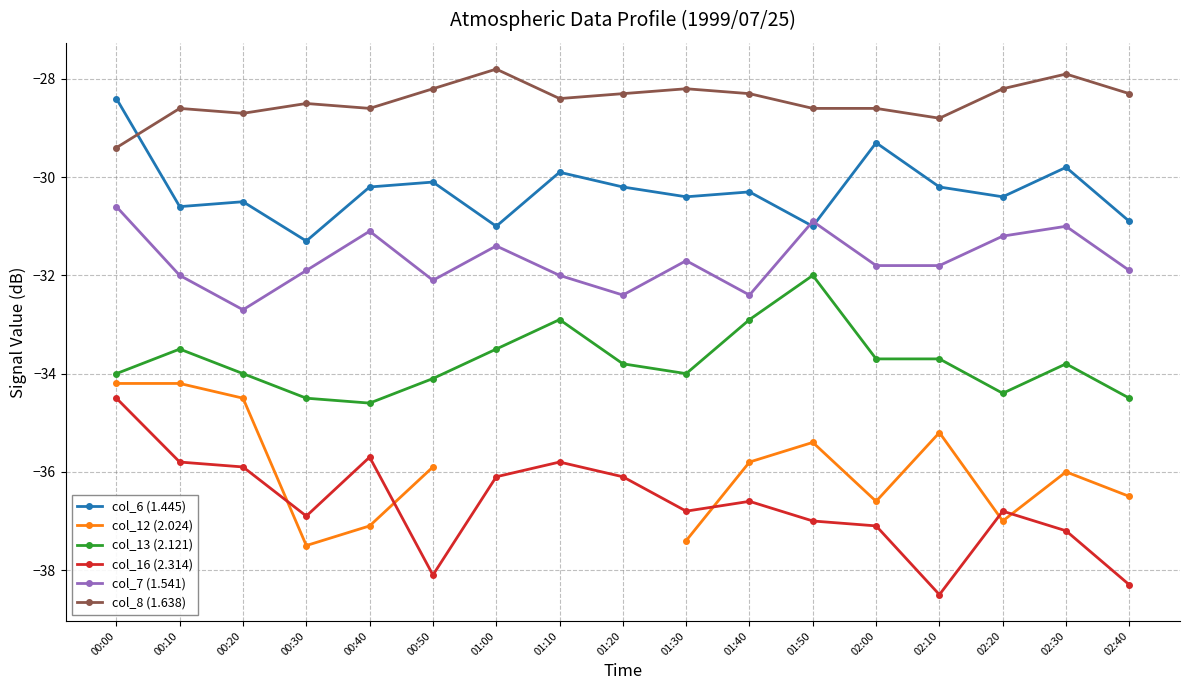

What is the difference between the col_16 (2.314) values at 02:30 and 00:30?

0.3